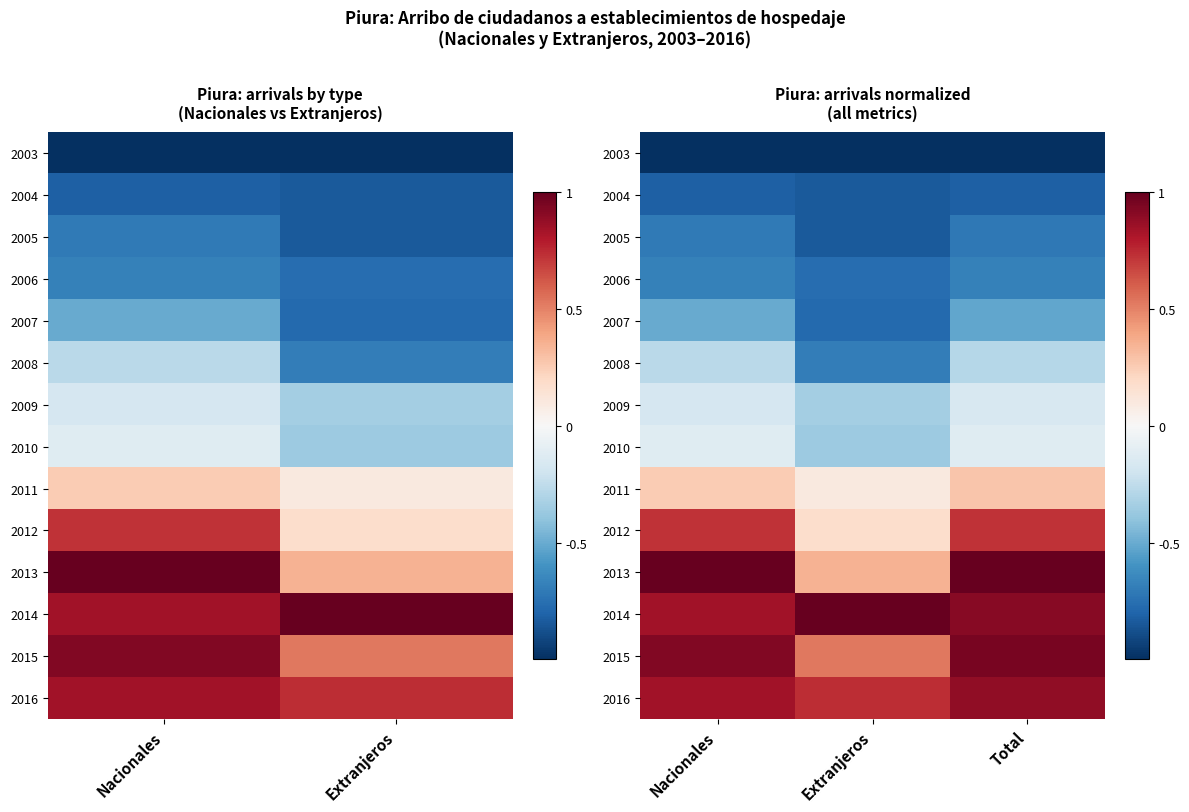

At which label is 2016 closest to 0?

Extranjeros